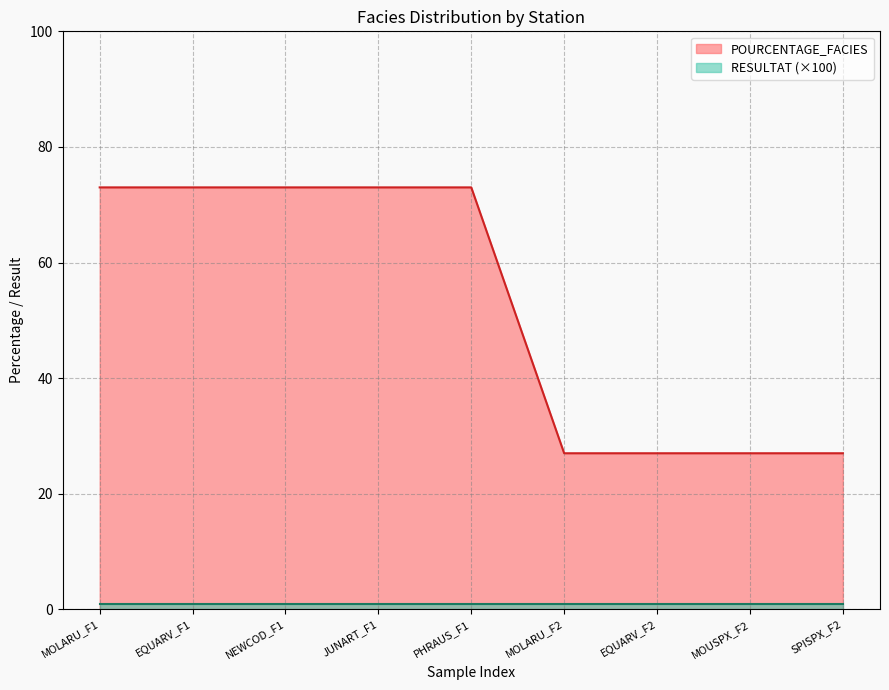

What is the maximum value shown in the chart?

73